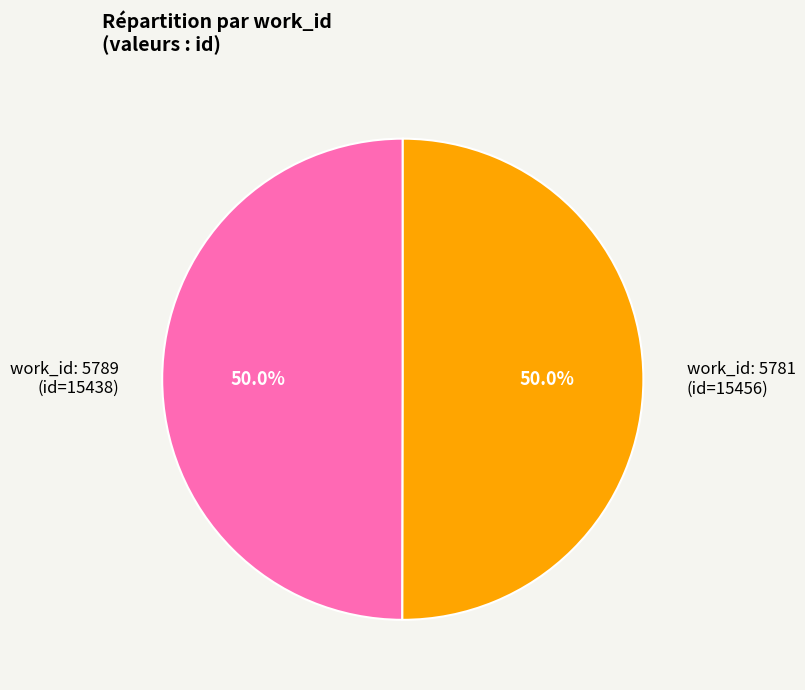

Combined, what portion of the pie is work_id: 5789 (id=15438) and work_id: 5781 (id=15456)?

100.0%